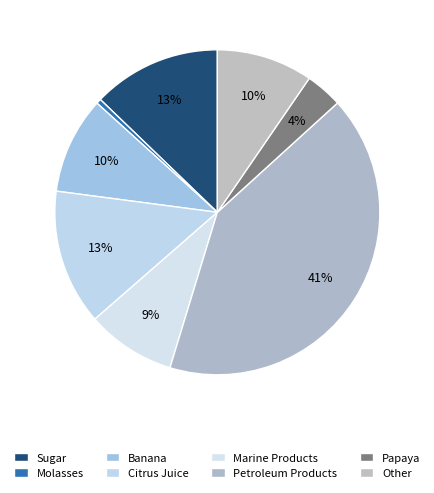

How many segments does this pie chart have?

8